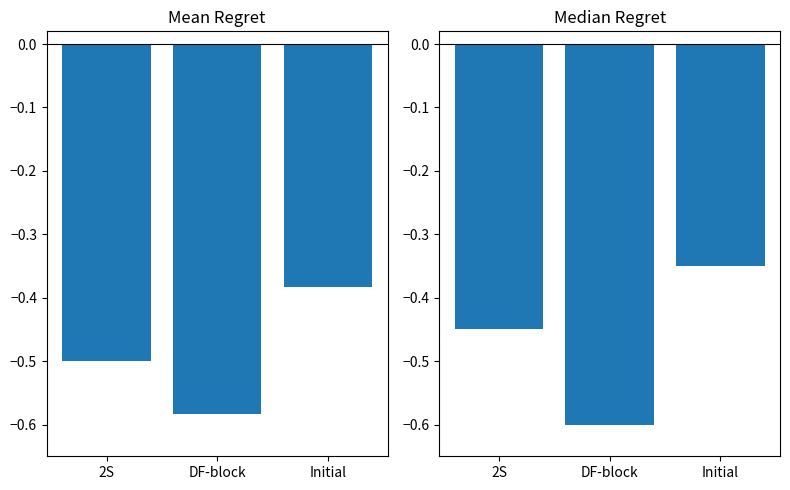

What is the difference between the maximum and minimum values in the median_regret series?

0.2